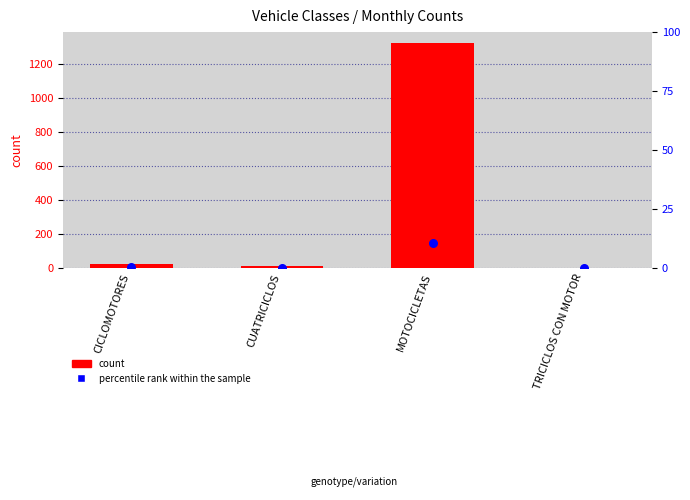

Which series has the largest total across all categories?

count